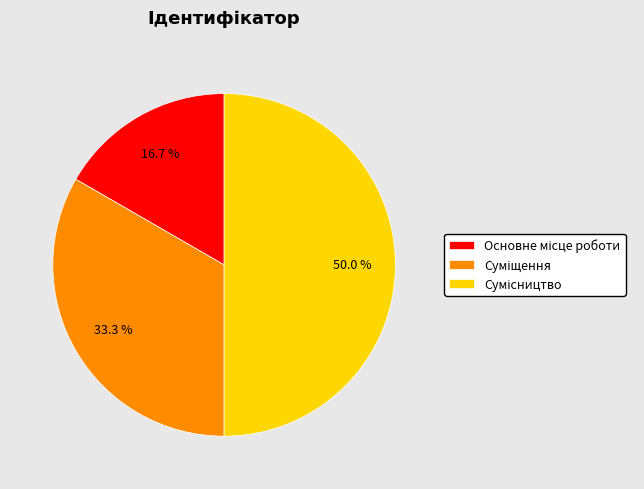

Rank the categories by value from lowest to highest.

Основне місце роботи, Суміщення, Сумісництво